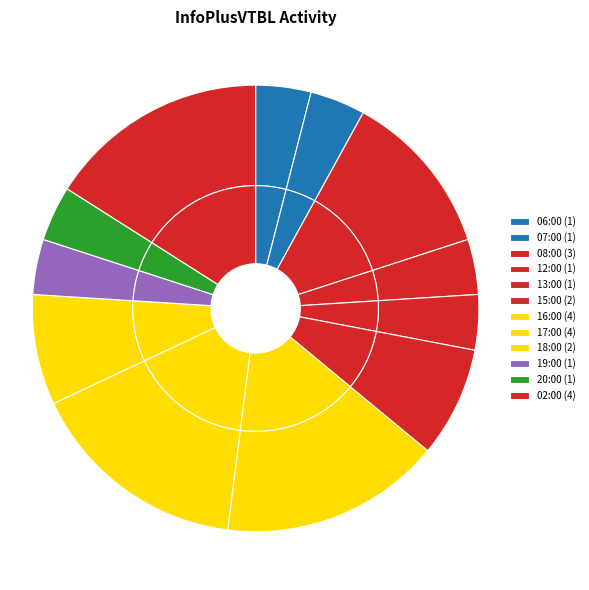

Is it true that 12:00 is 4% of the pie?

True